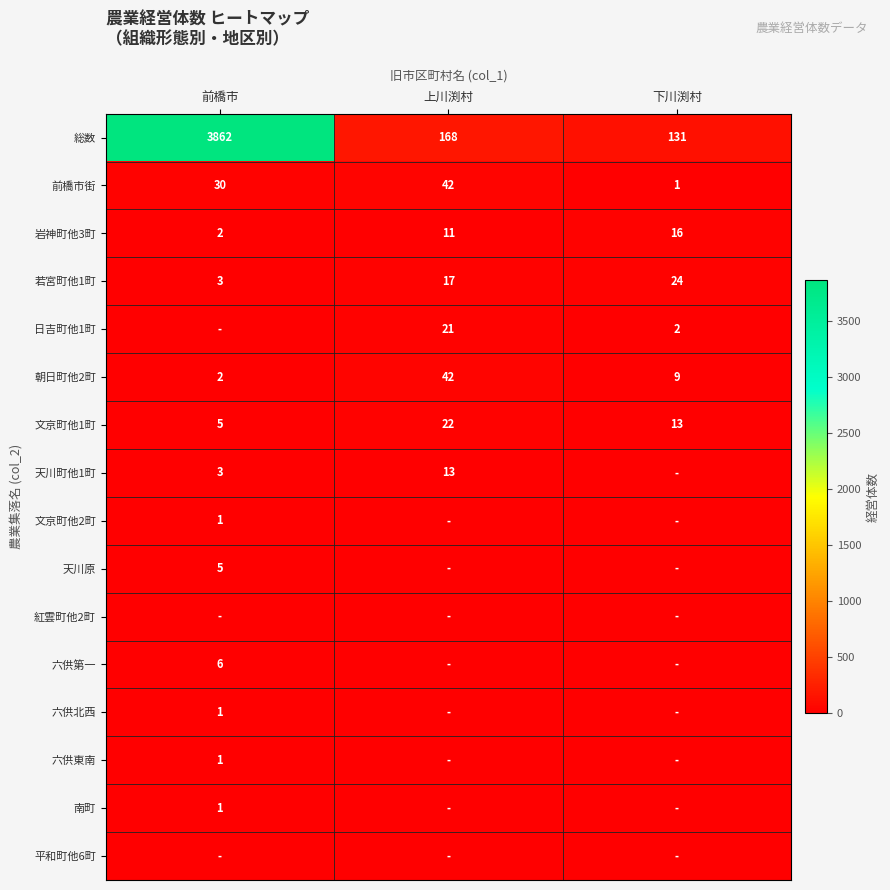

What is the approximate value of 岩神町他3町 at 上川渕村, to the nearest 10?

10